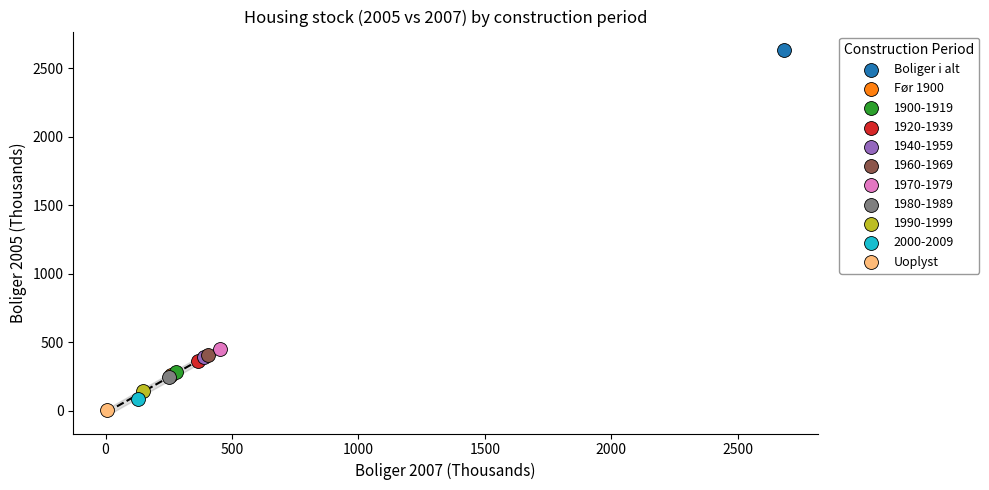

Which series reaches the minimum Y coordinate?

Uoplyst